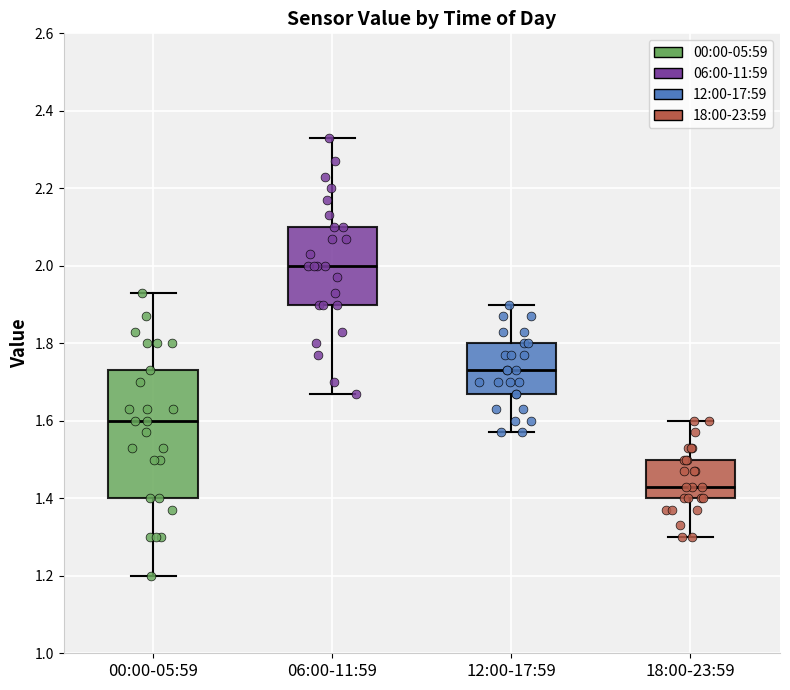

Reading left to right, read every box against the y-axis: the position of its median line, the range the box covers, and the ends of its whiskers. The values are not printed on the chart, so give them approximately, as read against the axis.

00:00-05:59: median 1.60, box 1.40 to 1.74, whiskers 1.20 to 1.94
06:00-11:59: median 2.00, box 1.90 to 2.10, whiskers 1.68 to 2.34
12:00-17:59: median 1.74, box 1.68 to 1.80, whiskers 1.58 to 1.90
18:00-23:59: median 1.44, box 1.40 to 1.50, whiskers 1.30 to 1.60